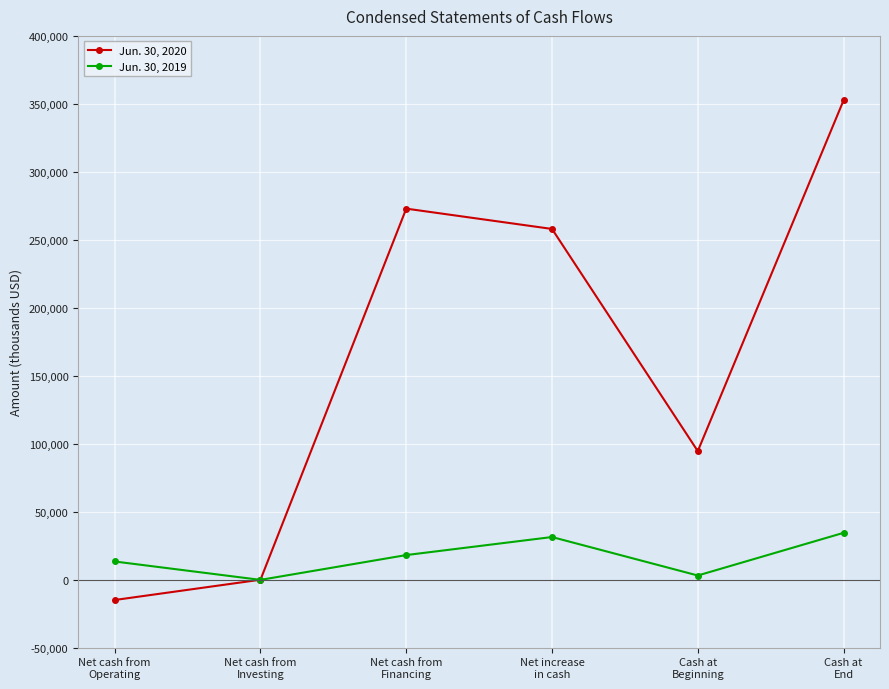

Which category has the lowest value across all series?

Net cash from
Operating